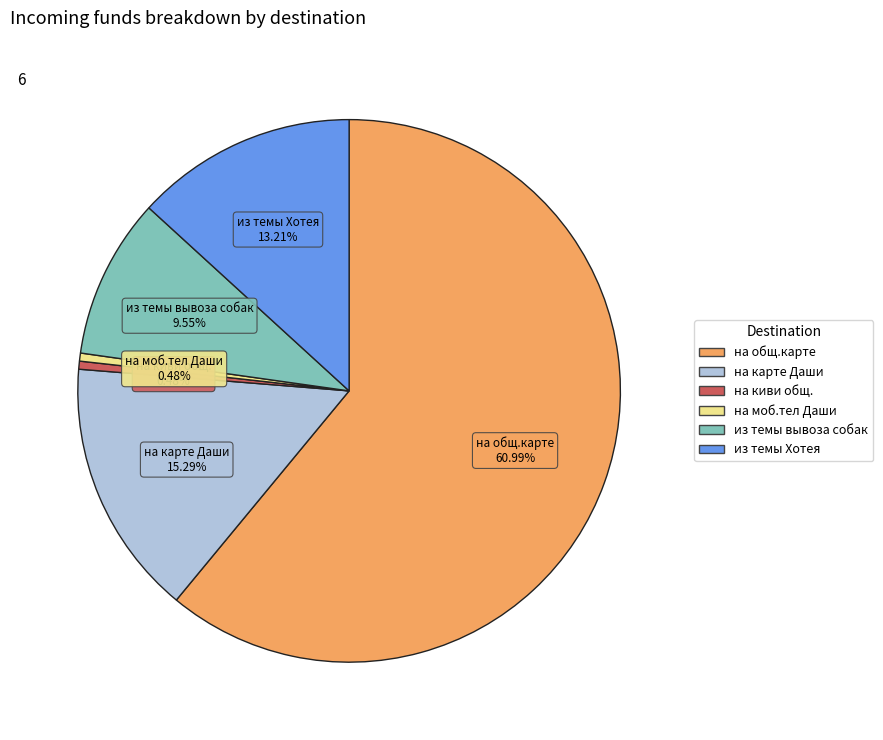

Between на карте Даши and на моб.тел Даши, which is larger?

на карте Даши